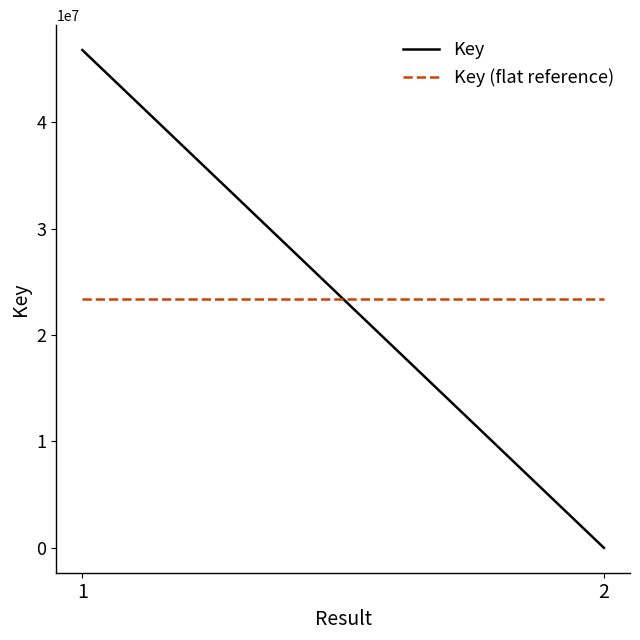

What are all the series names shown in the legend?

Key, Key (flat reference)